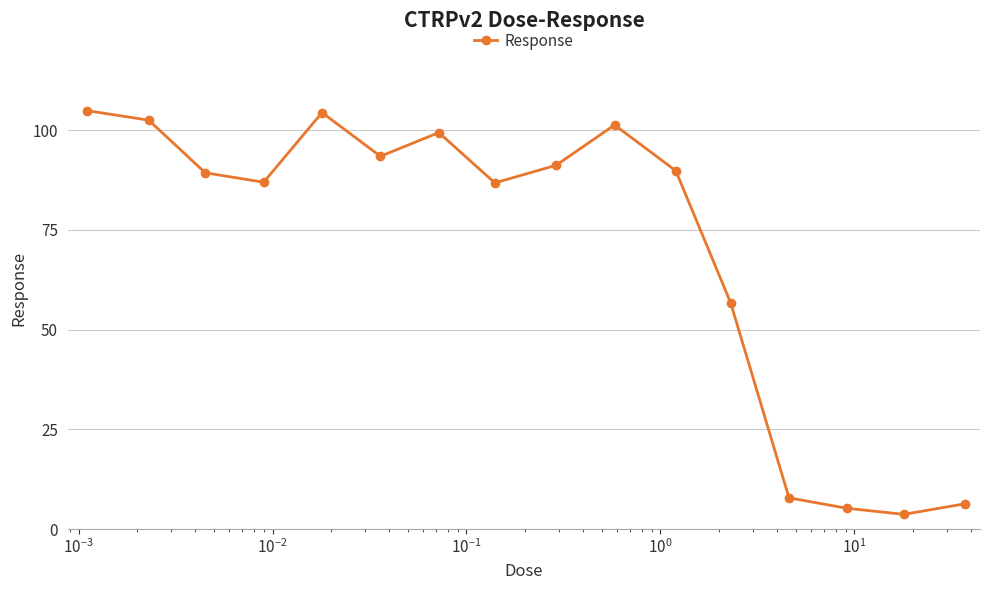

What is the difference between the maximum and minimum values?

101.2